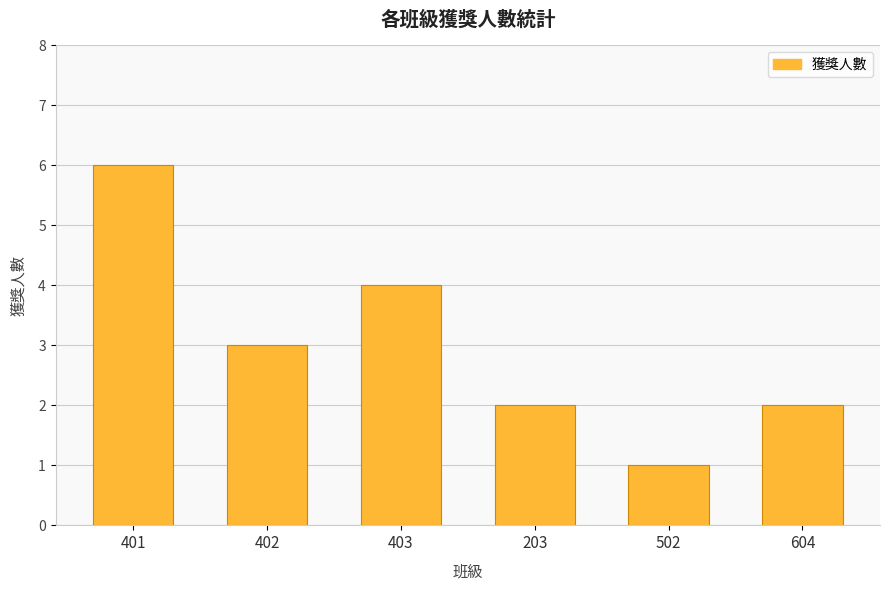

Are the bars grouped side by side (vs. stacked)?

No